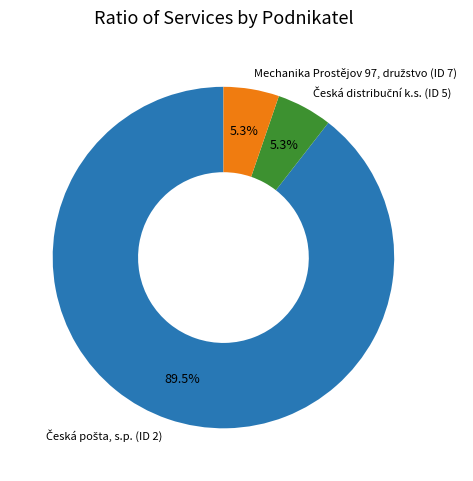

Is there a majority slice in this chart?

Yes